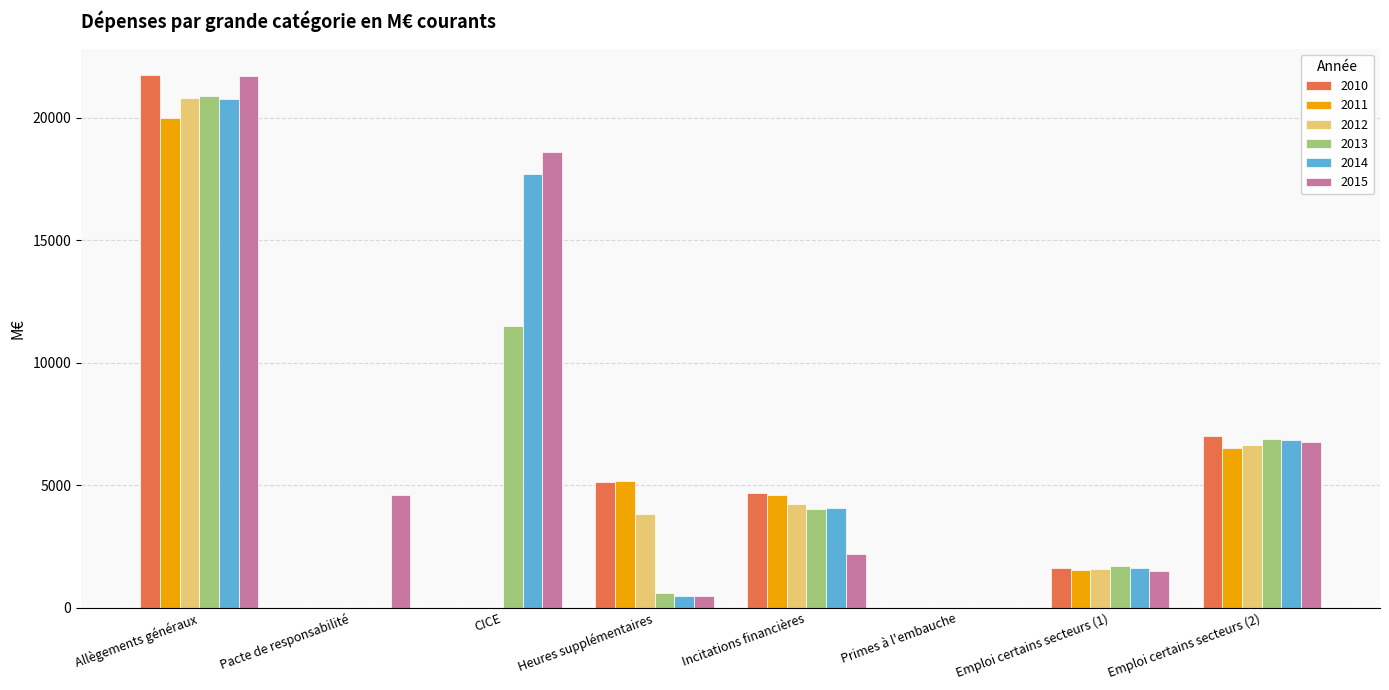

What is the average value of the 2010 series?

5024.0